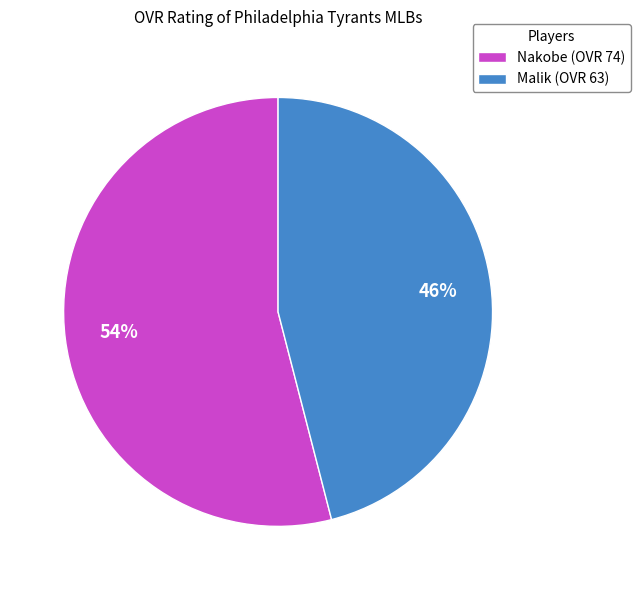

Is it true that Malik is 57% of the pie?

False